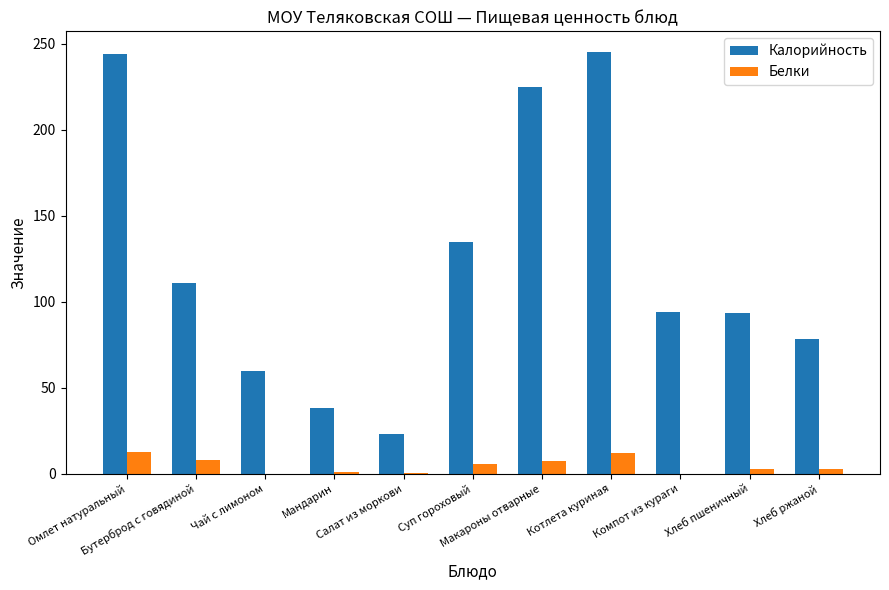

Which series changed the most between Суп гороховый and Котлета куриная?

Калорийность